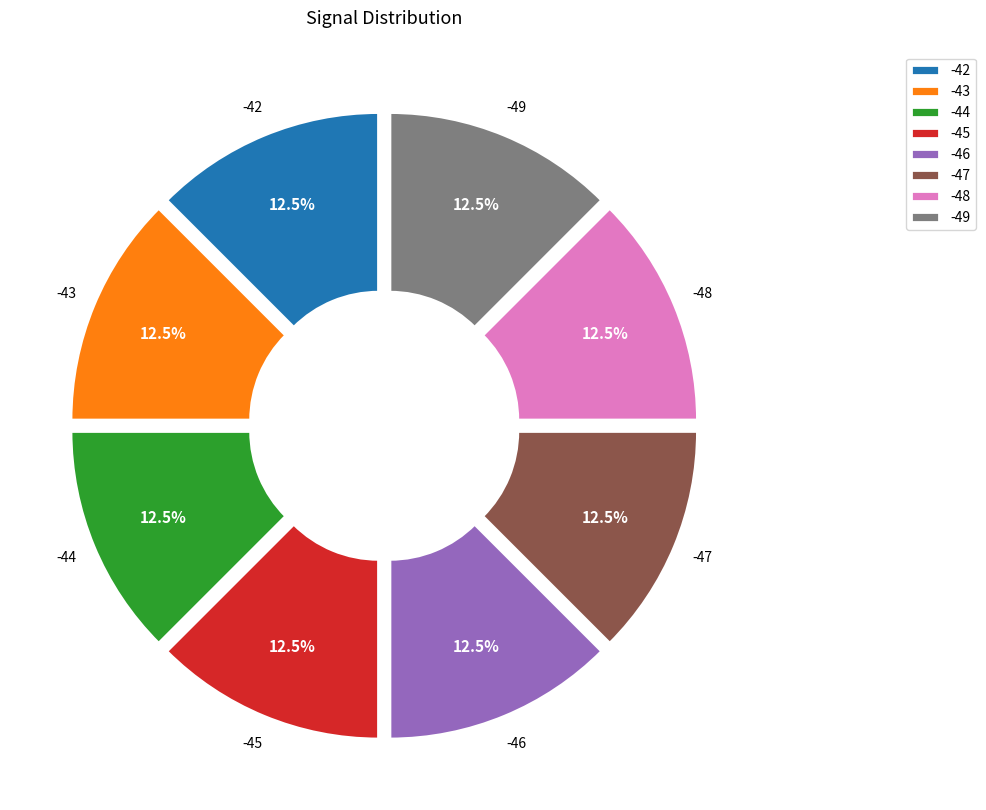

How much of the chart is everything except -49?

87.5%